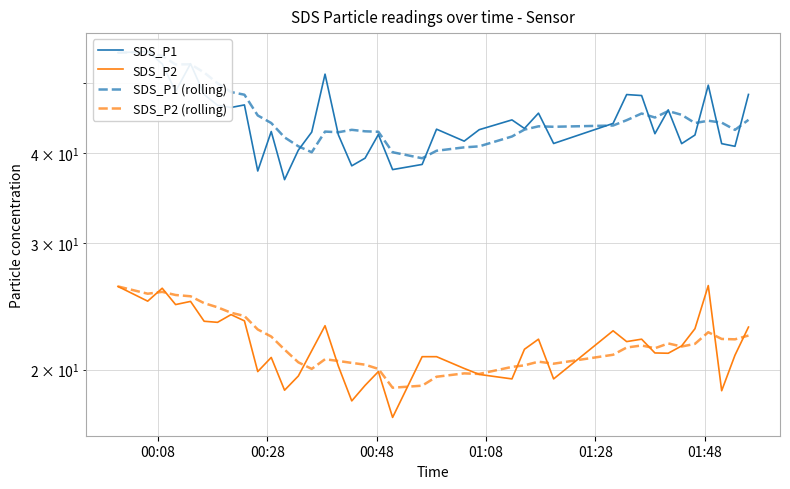

True or false: SDS_P2 has more than 1 points higher than both neighbors.

True